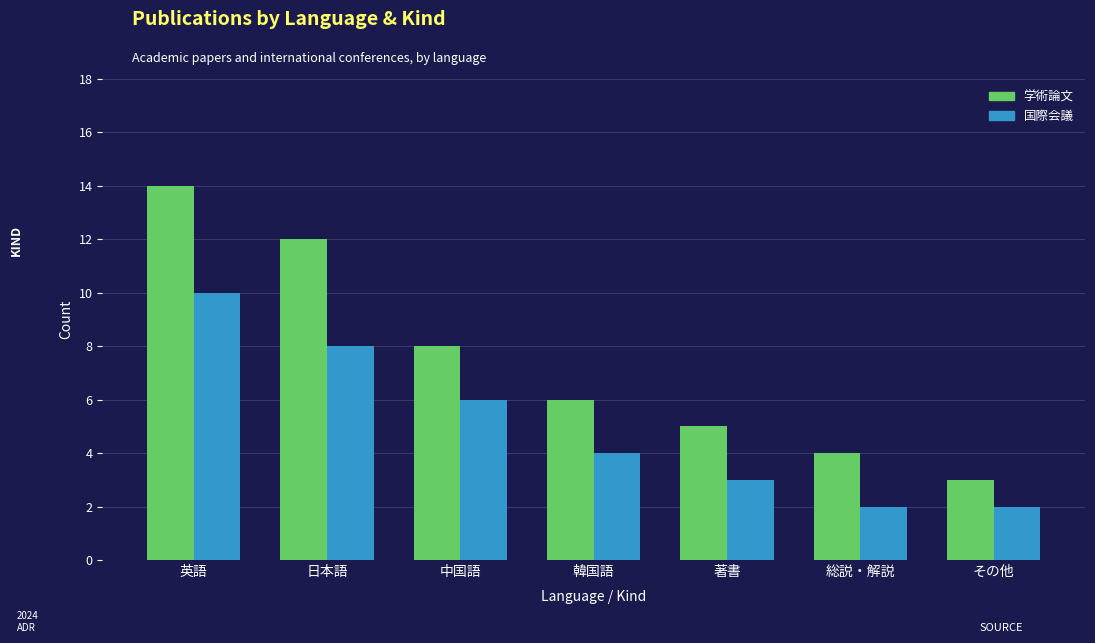

List the series in order of their overall mean, lowest first.

国際会議, 学術論文